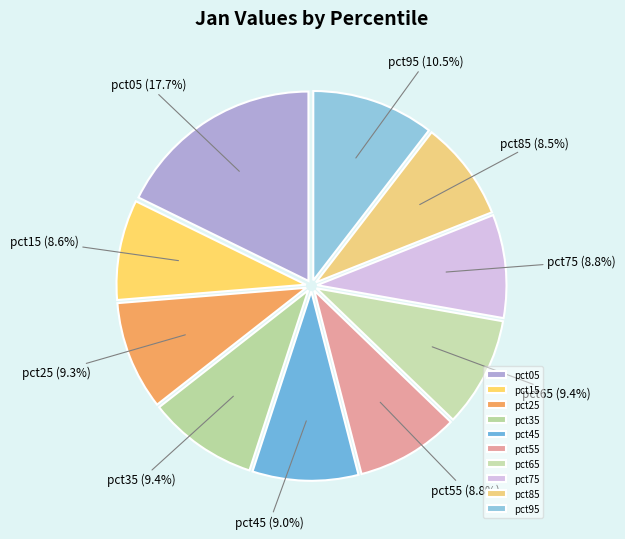

Is there any slice that represents more than half of the pie?

No